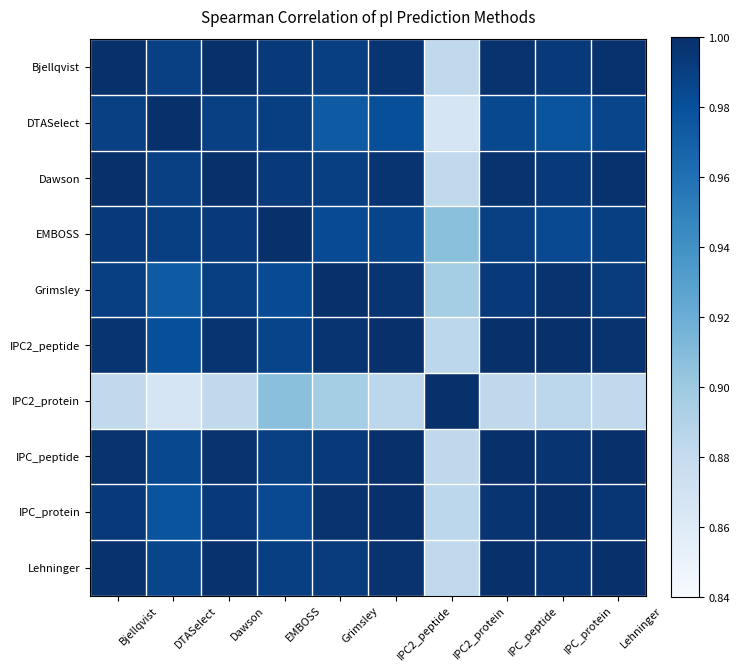

What is the spread (max minus min) of values at IPC2_protein?

0.1